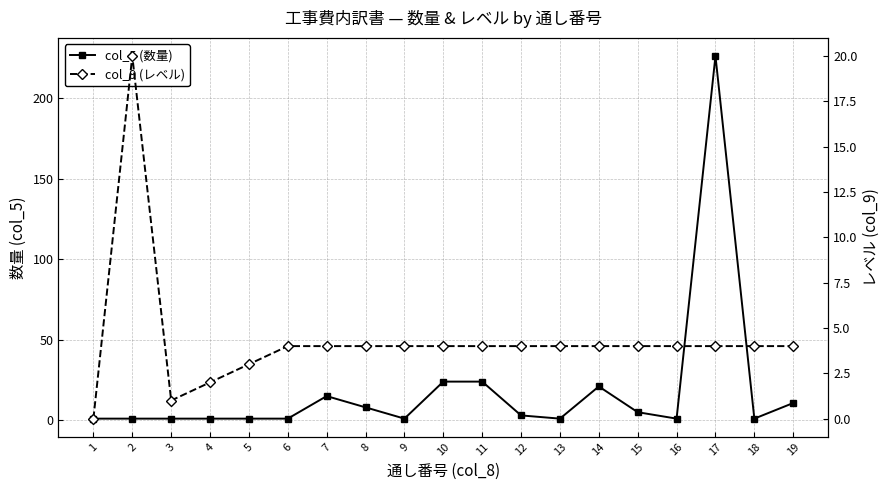

What is the difference between the maximum and minimum values in the col_5 (数量) series?

225.3